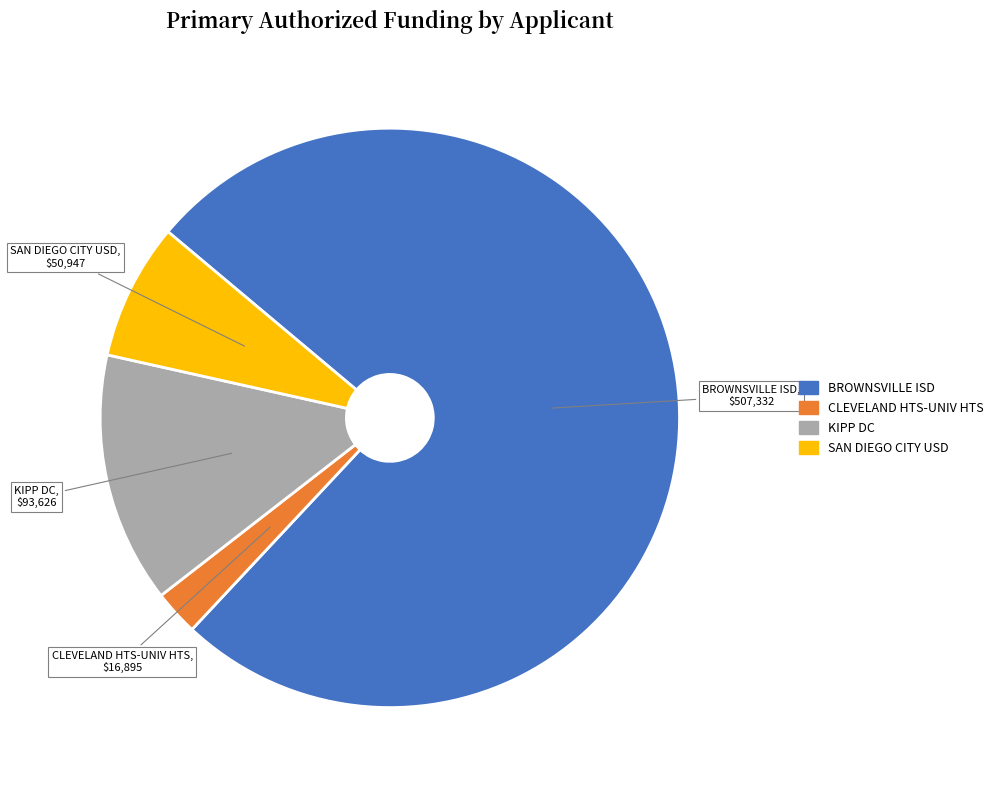

Is there a majority slice in this chart?

Yes